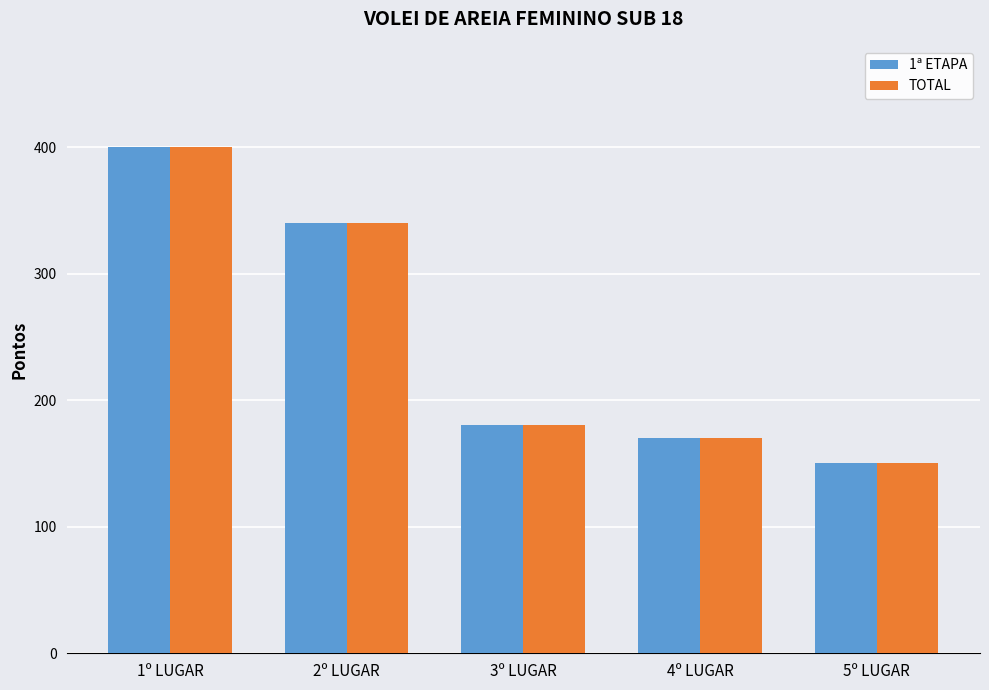

Reading right to left, transcribe all the data shown in this chart.

1ª ETAPA: 150	170	180	340	400
TOTAL: 150	170	180	340	400